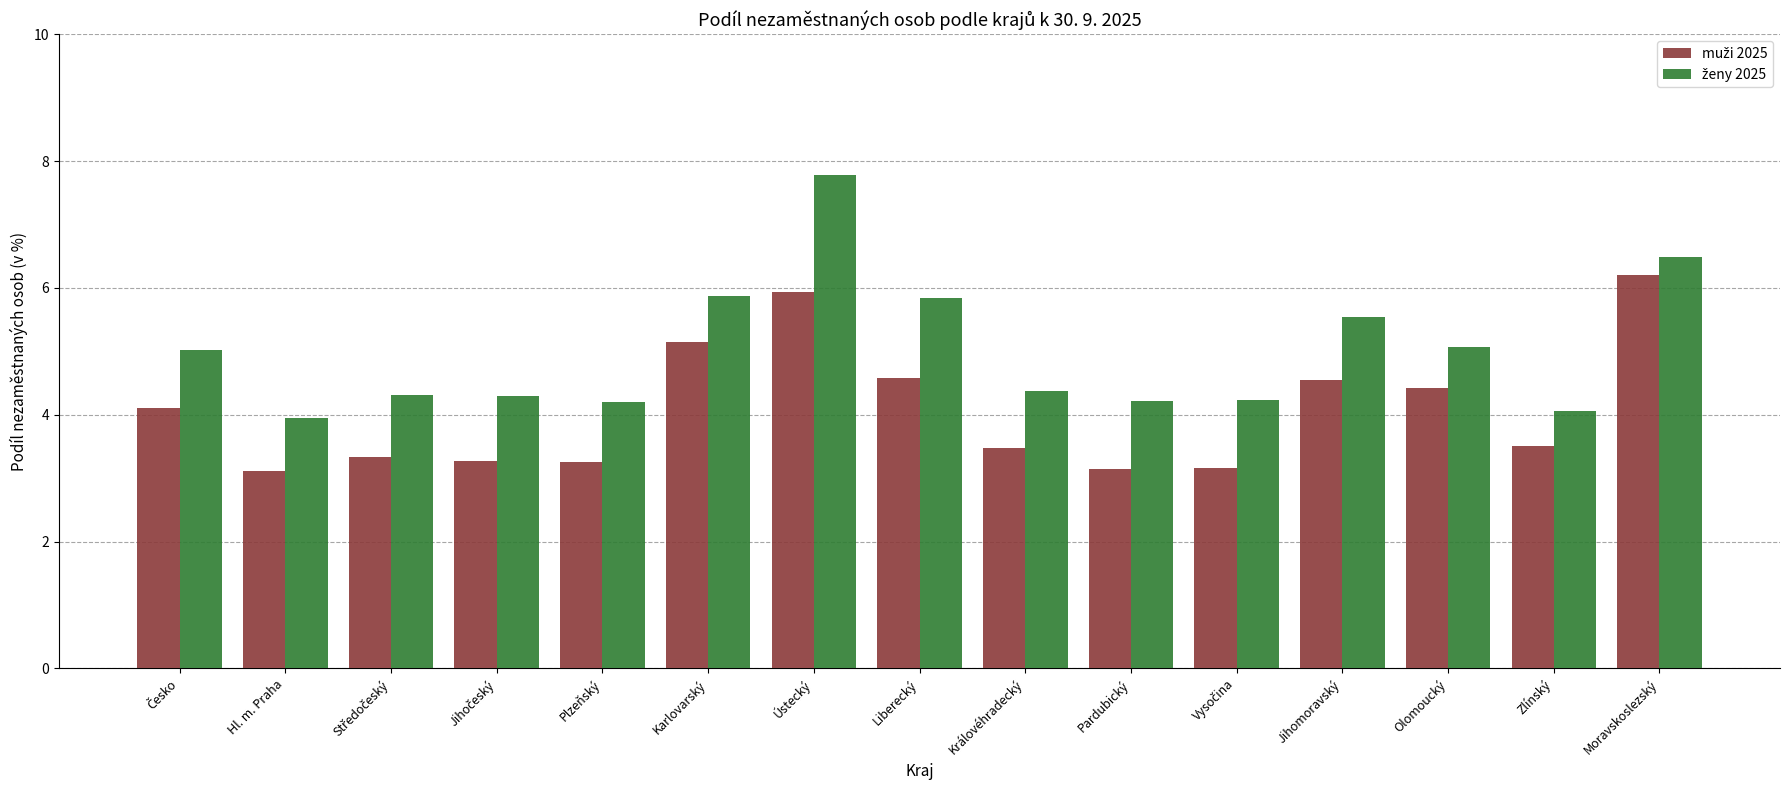

Which label corresponds to the largest value in the chart?

Ústecký